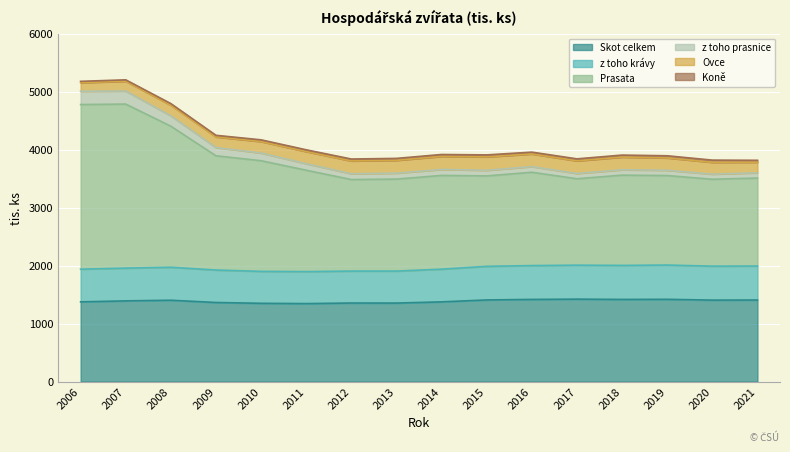

At which category does Skot celkem reach its first local valley?

2011